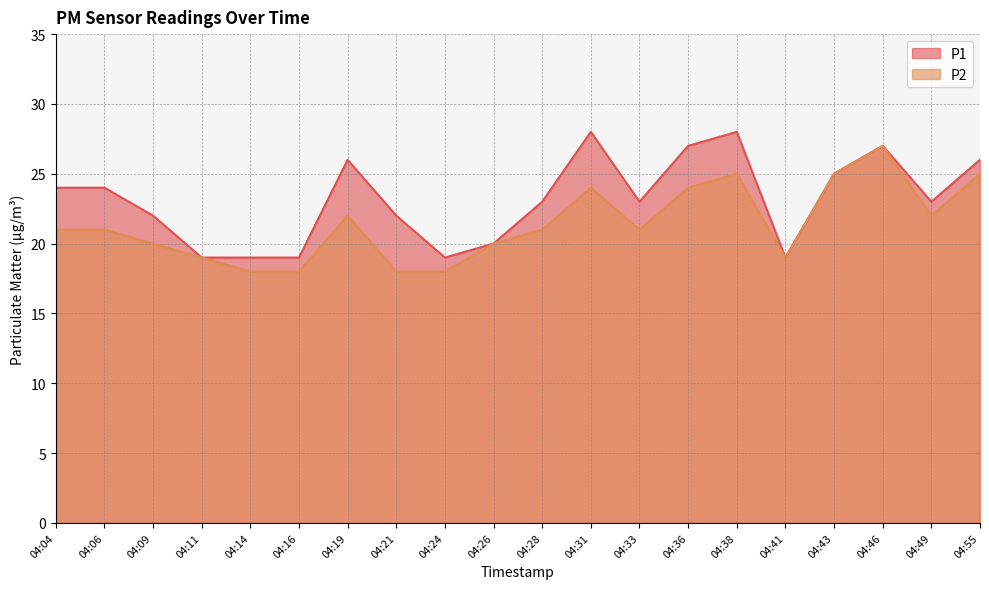

What is the difference between the maximum and minimum values in the P1 series?

9